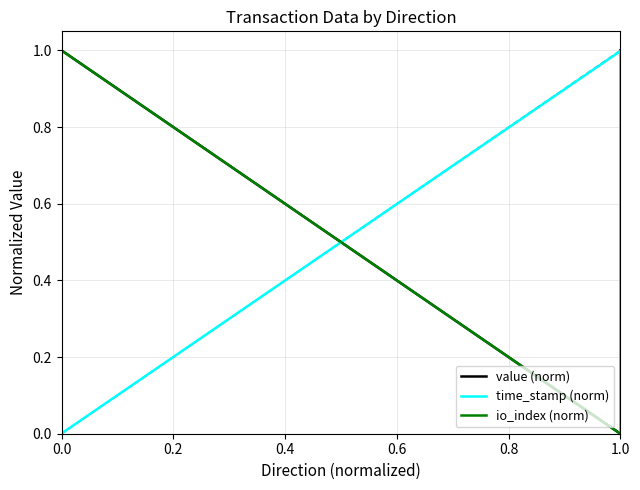

List the series in order of their peak value, highest first.

value (norm), time_stamp (norm), io_index (norm)